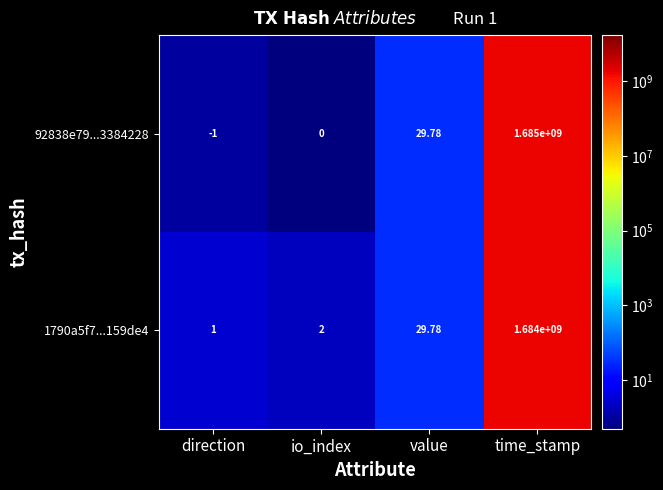

What is the maximum value shown in the chart?

1685000000.0